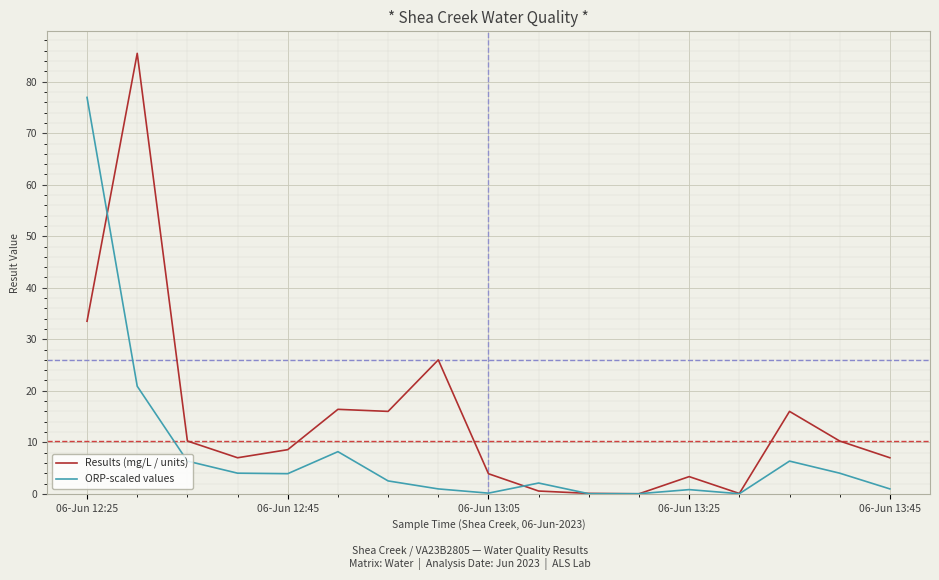

Which series has the largest total across all categories?

Results (mg/L / units)